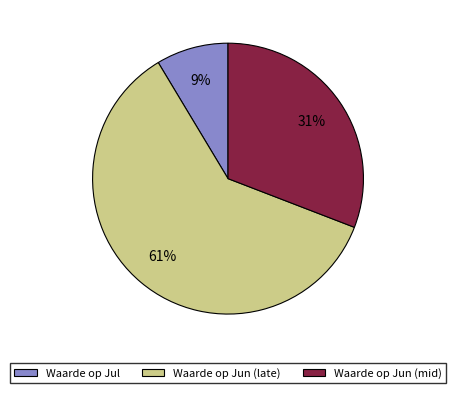

Approximately how many times larger is the value at Waarde op Jun (mid) compared to Waarde op Jun (late)?

0.5